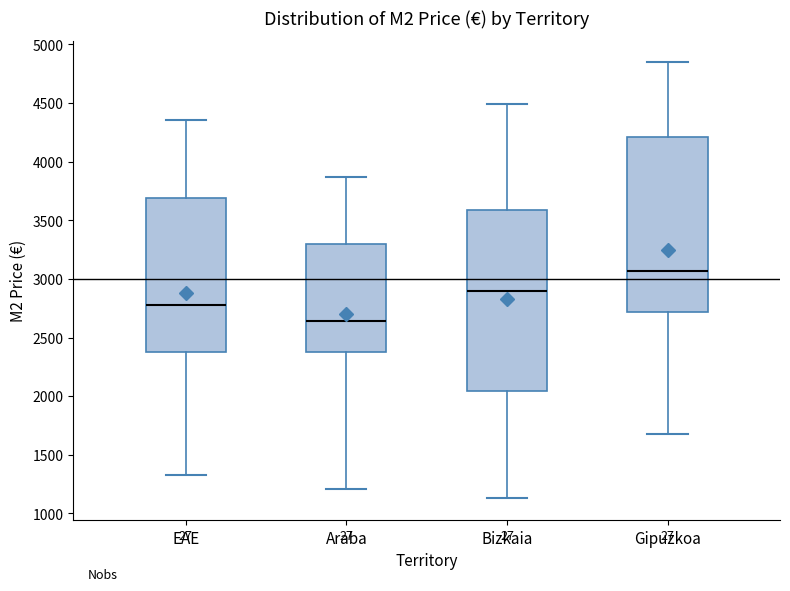

Where does the lower whisker of the box for EAE end on the y-axis? The values are not printed on the chart, so give them approximately, as read against the axis.

1350